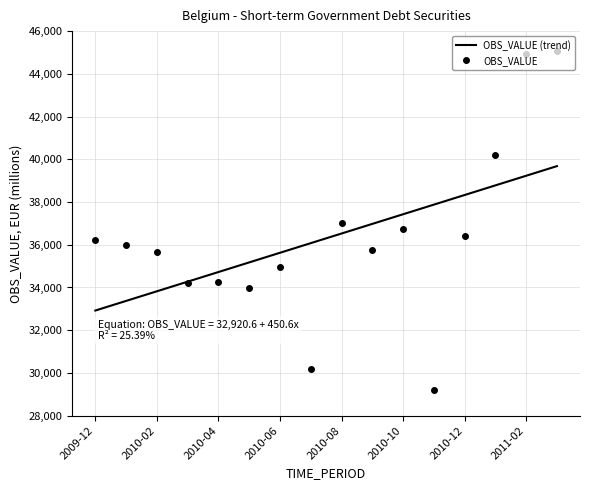

True or false: OBS_VALUE and OBS_VALUE (trend) cross at least once.

True